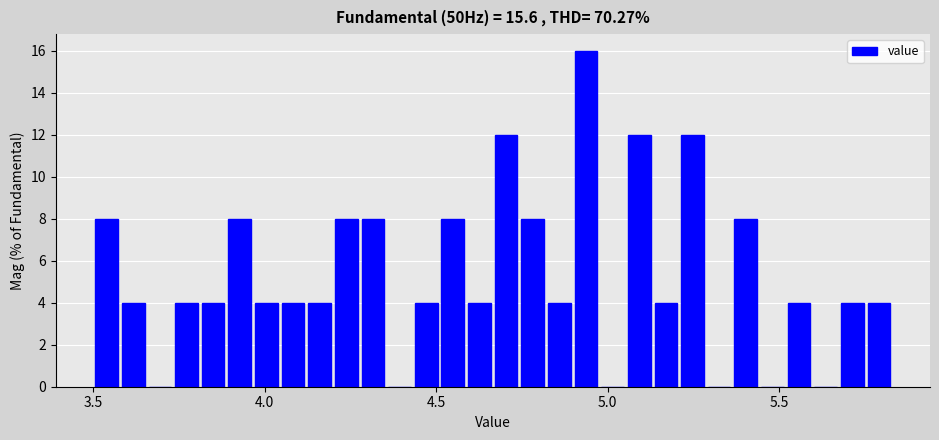

Around what value on the x-axis is the tallest bar? Give the approximate position of its centre, as read against the axis.

4.95